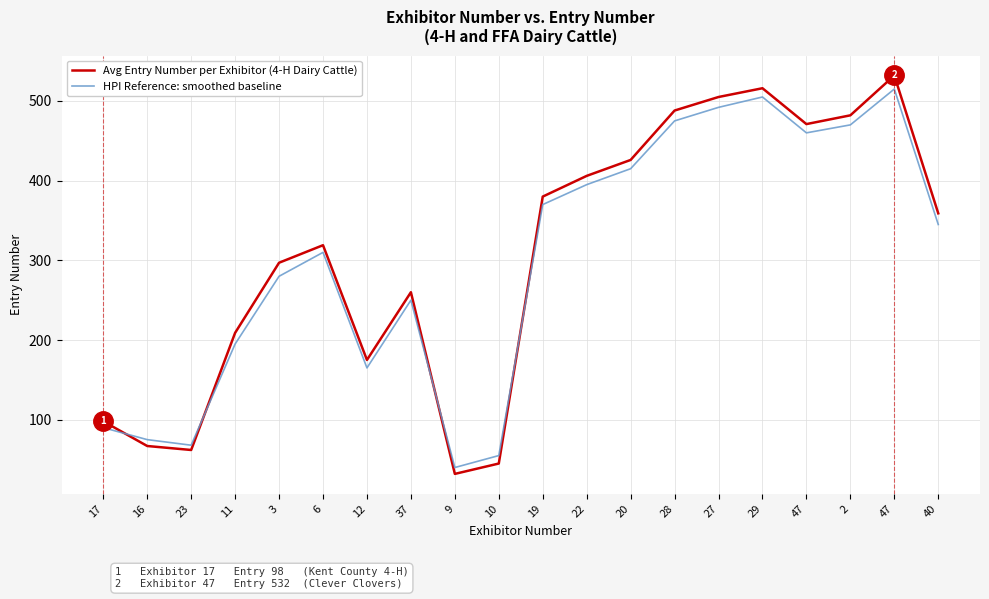

How many lines are shown in the chart?

2